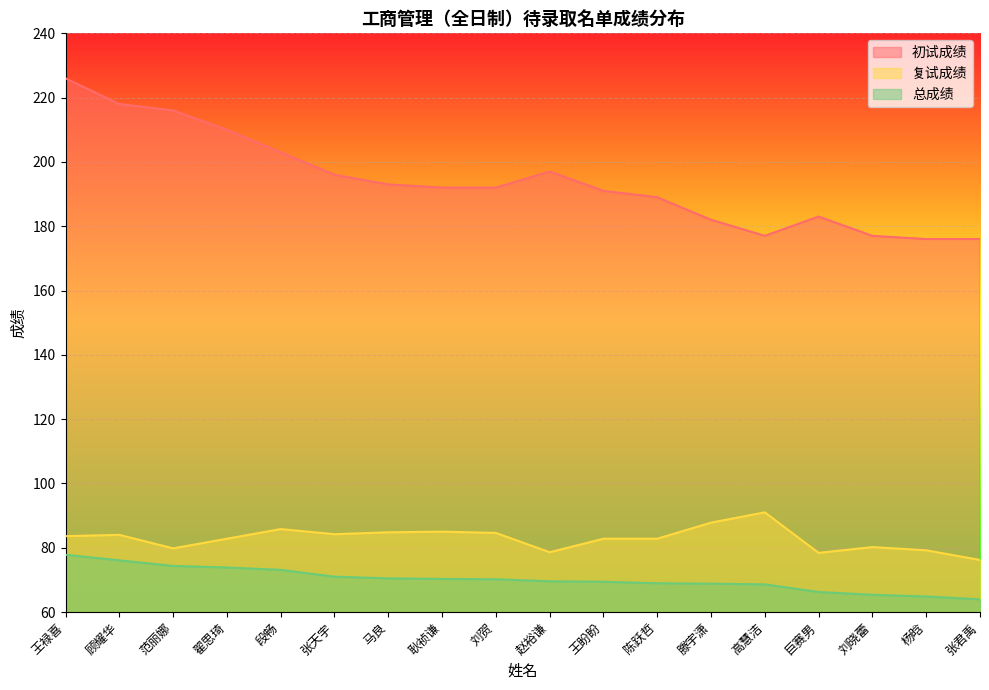

What is the total value across all series at 马良?

348.3